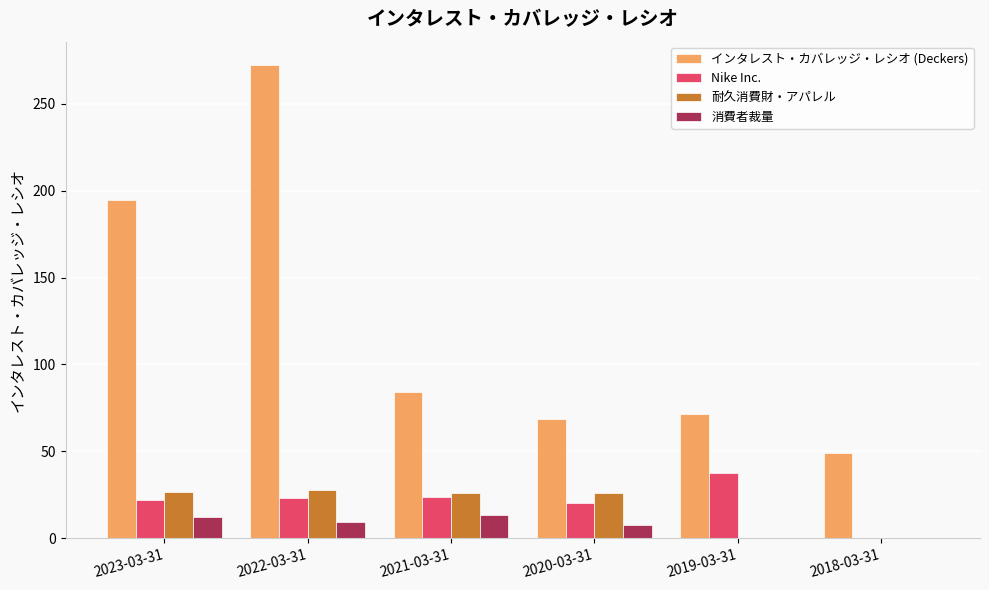

What is the maximum value shown in the chart?

272.1